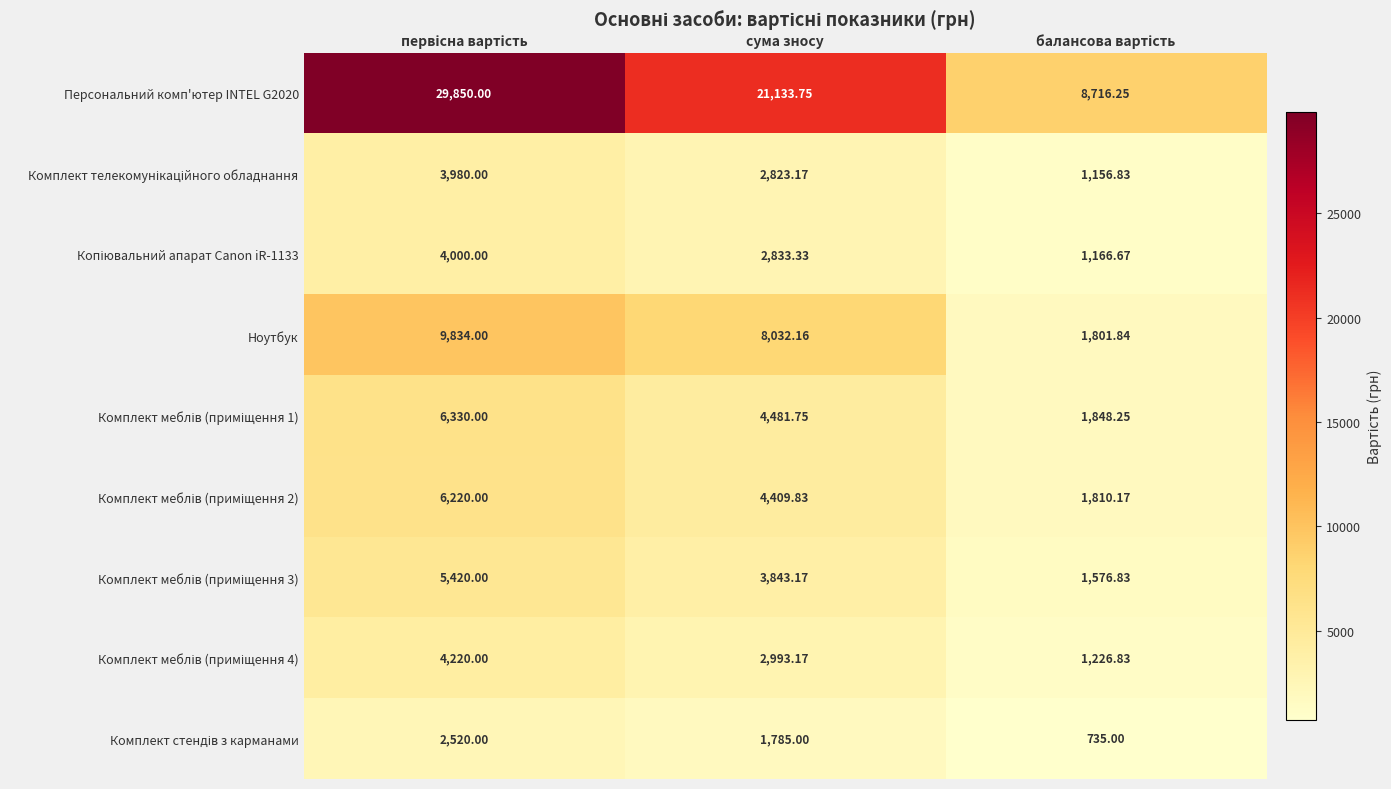

Which label corresponds to the smallest value in the chart?

балансова вартість